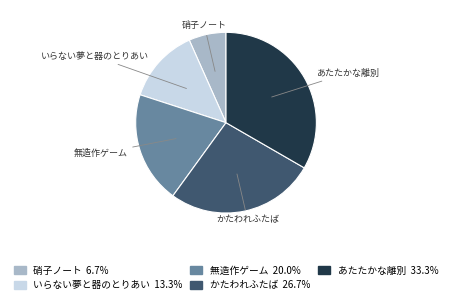

What is the ratio of the value at 硝子ノート to the value at いらない夢と器のとりあい?

0.5